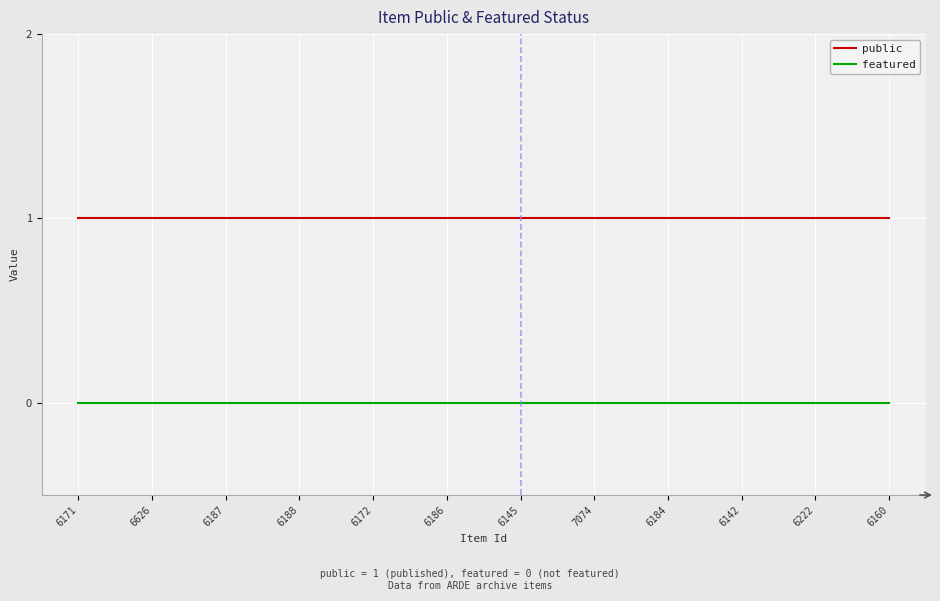

List the series in order of their peak value, highest first.

public, featured